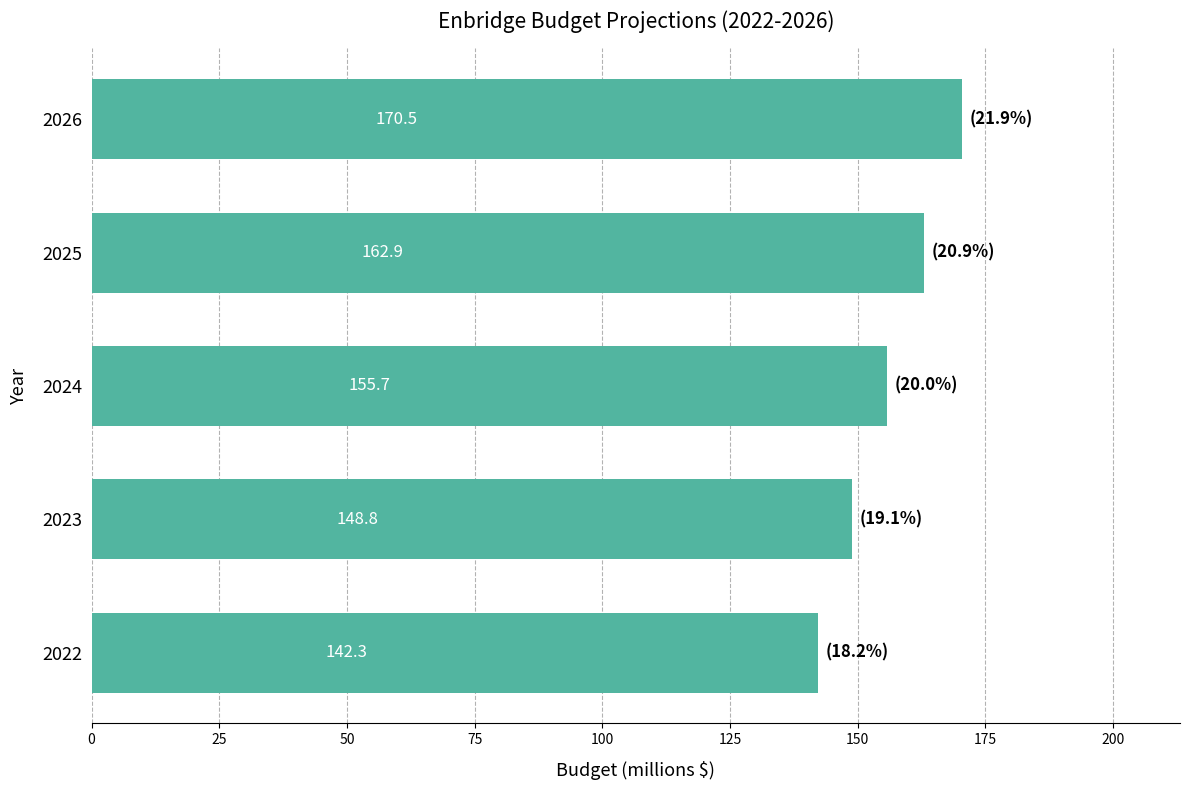

Between 2026 and 2024, which is larger?

2026